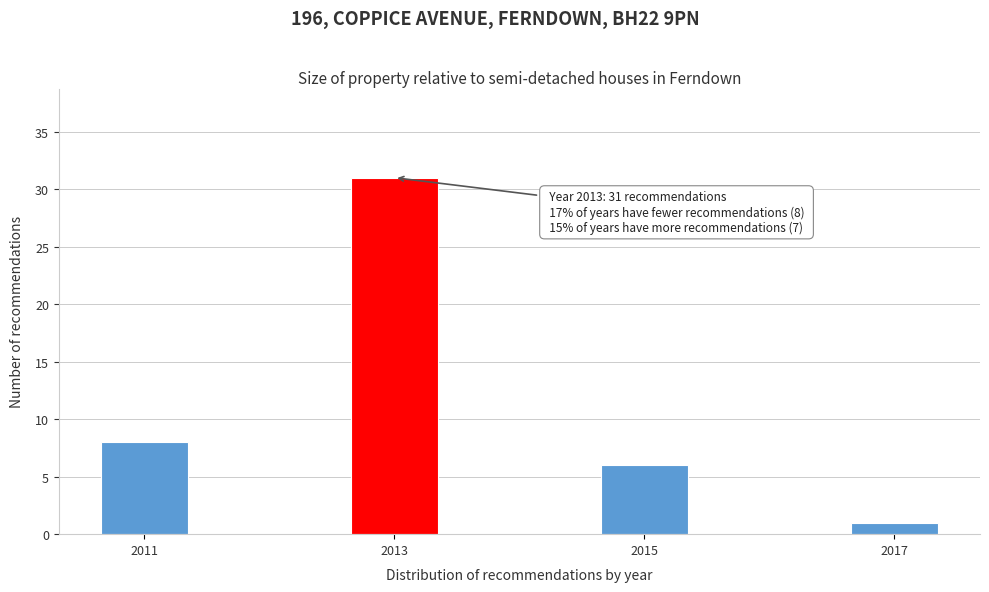

Reading right to left, what are all the values shown in this chart?

2017=1	2015=6	2013=31	2011=8